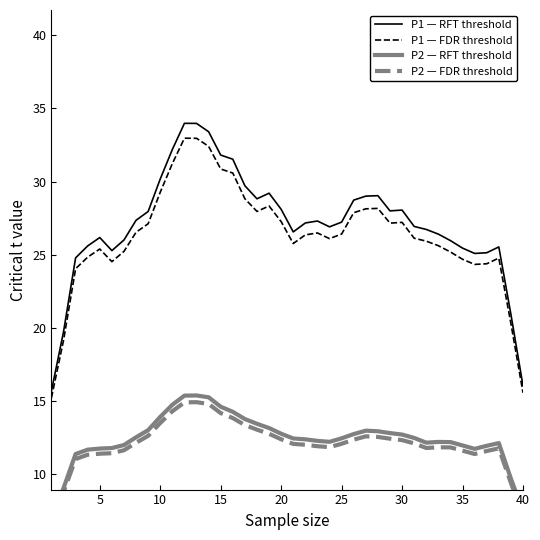

What is the sum of all P2 — RFT threshold values?

495.3